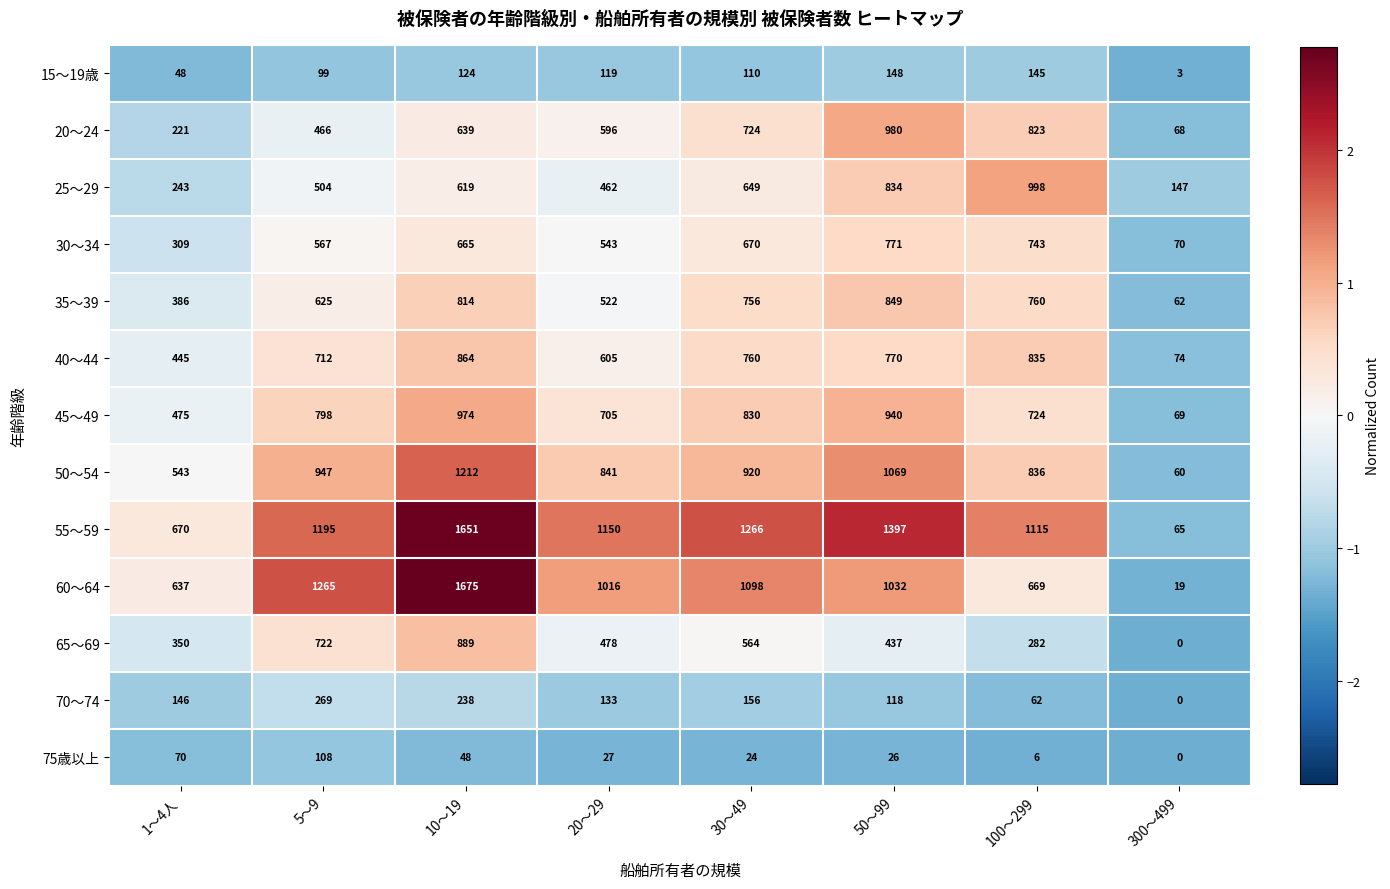

Rank the series by their maximum value, from highest to lowest.

60～64, 55～59, 50～54, 25～29, 20～24, 45～49, 65～69, 40～44, 35～39, 30～34, 70～74, 15～19歳, 75歳以上